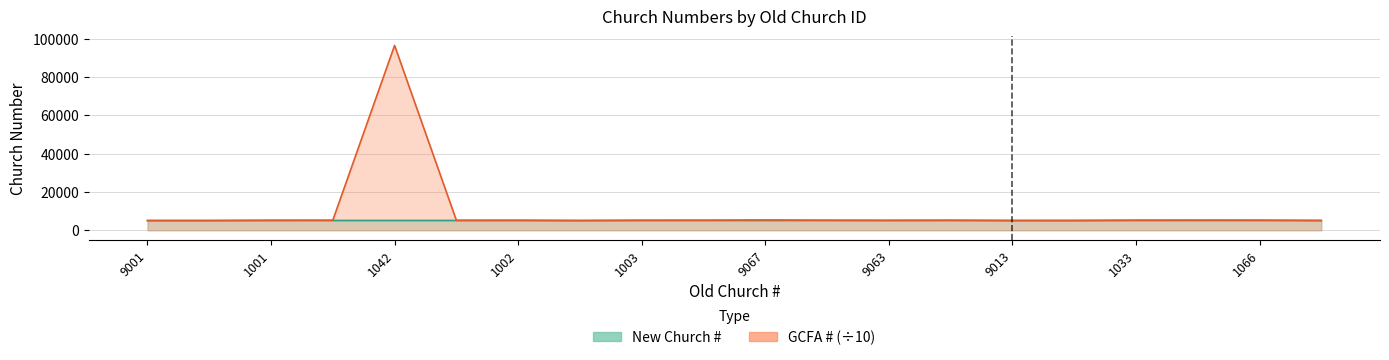

Reading left to right, extract all data points from this chart.

New Church #: 5101.0	5102.0	5103.0	5104.0	5105.0	5106.0	5107.0	5108.0	5109.0	5110.0	5111.0	5112.0	5113.0	5114.0	5115.0	5116.0	5117.0	5118.0	5119.0	5120.0
GCFA #: 5020.8	5022.1	5220.7	5250.4	96386.1	5196.5	5232.2	5026.5	5238.8	5254.8	5360.1	5246.8	5172.6	5248.1	5046.0	5054.0	5278.7	5298.2	5288.0	5066.4